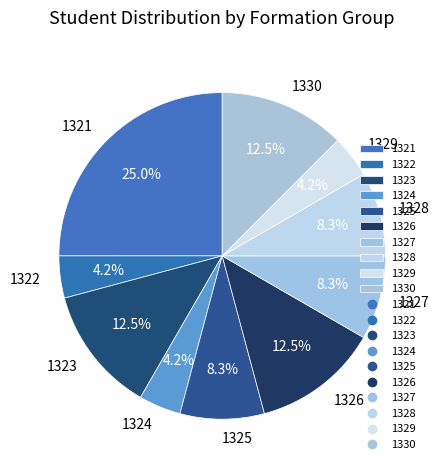

To the nearest percent, what is the difference between the 1326 and 1322 slice percentages?

8%